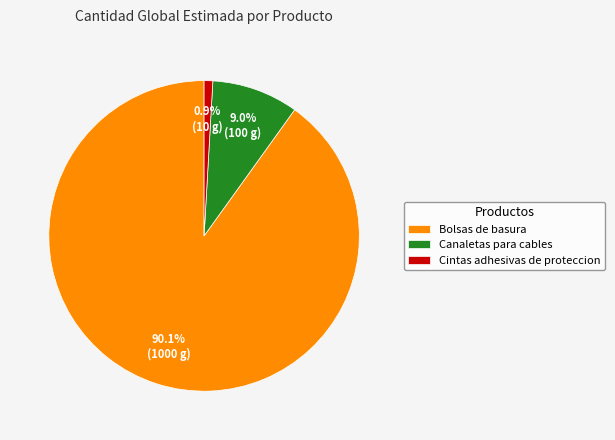

What percentage is NOT represented by Cintas adhesivas de proteccion?

99.1%